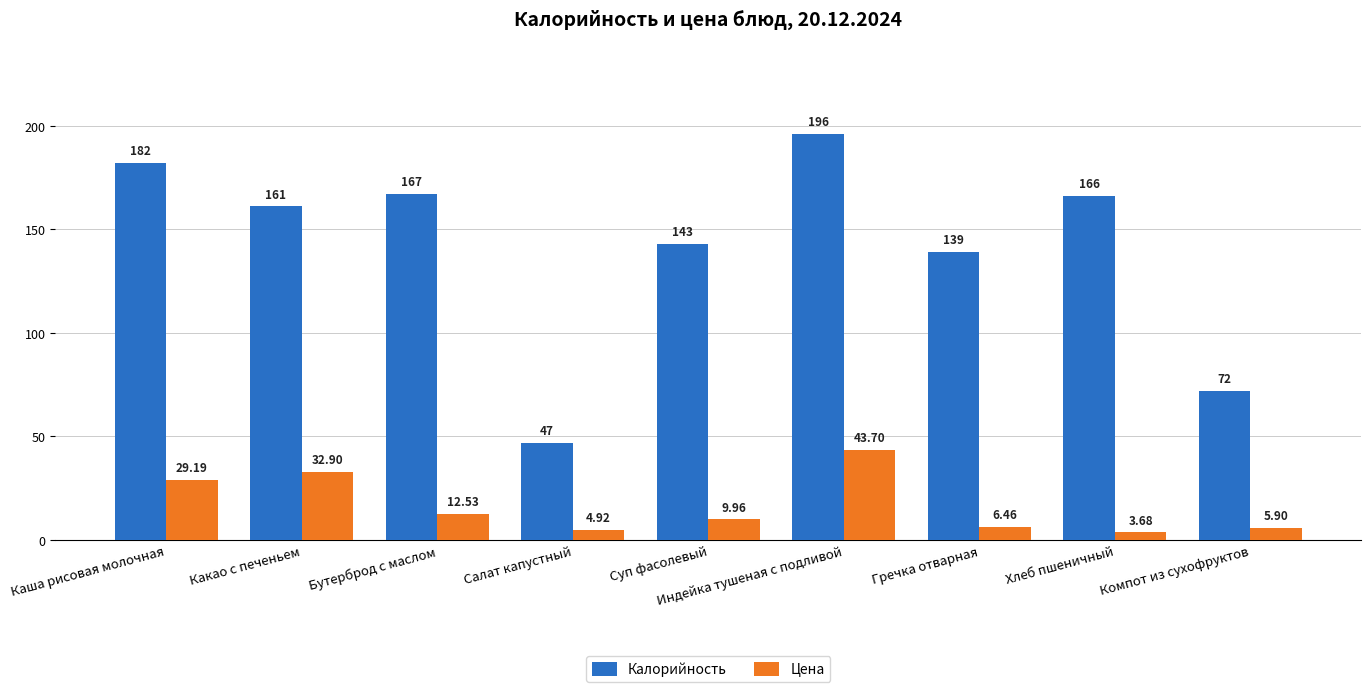

Is the value of Цена at Хлеб пшеничный greater than the value of Калорийность at Индейка тушеная с подливой?

No